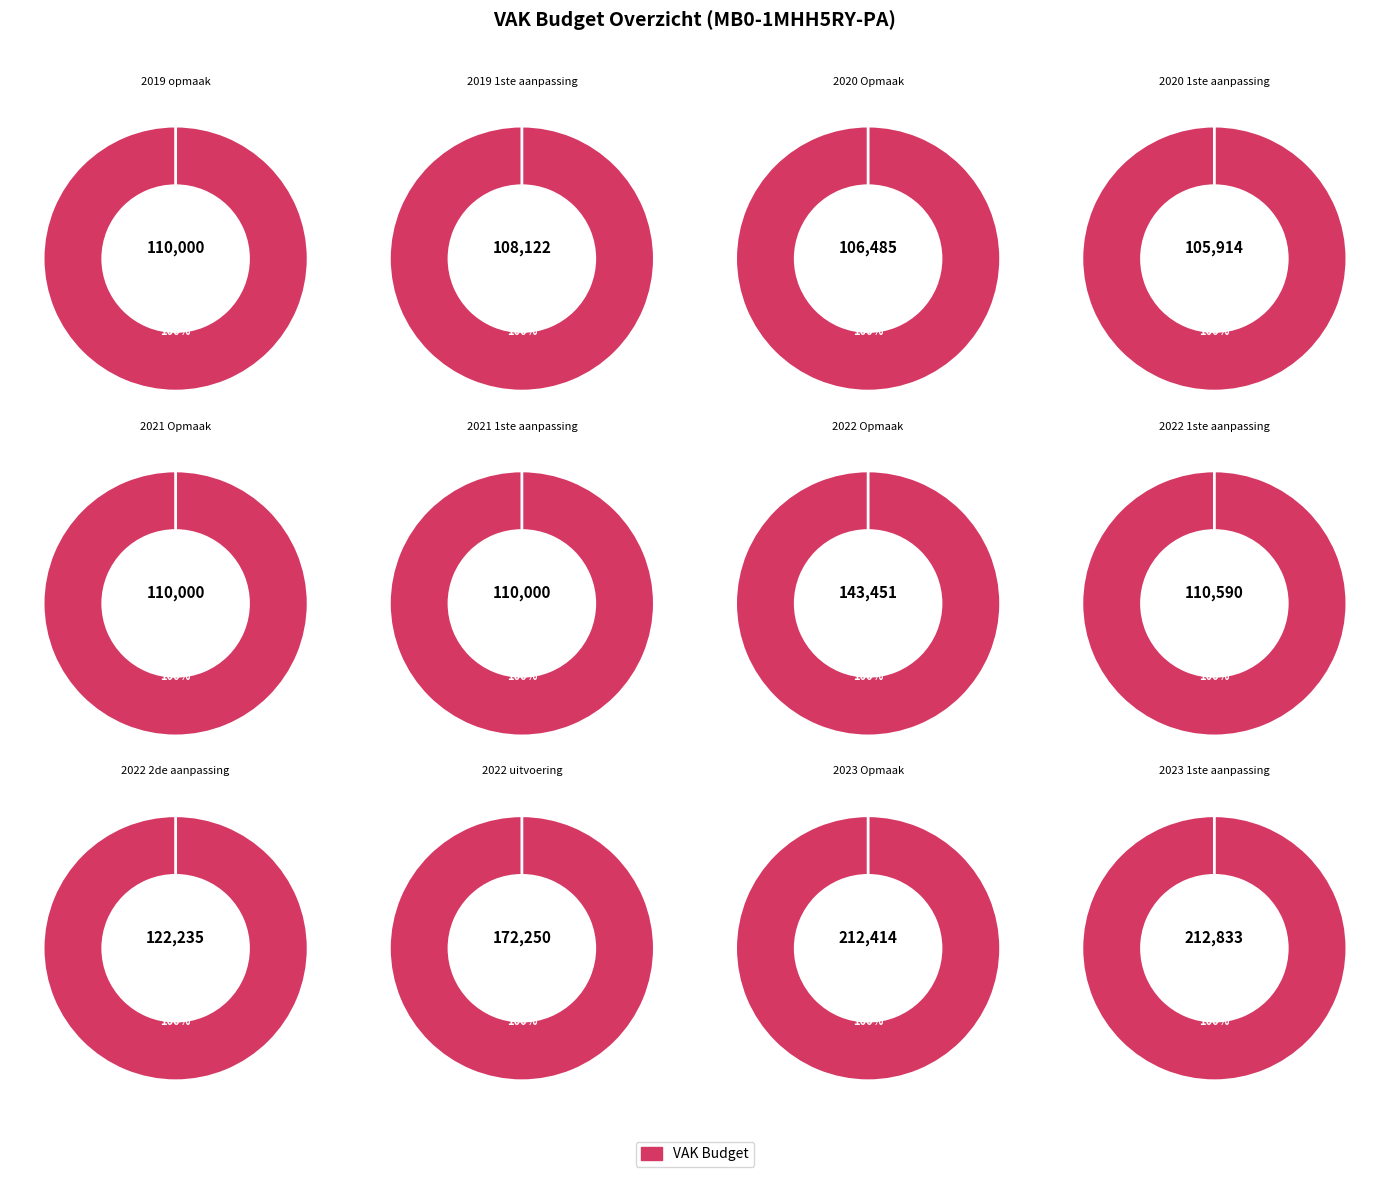

Which category has the smallest portion of the pie?

2020 1ste aanpassing - goedgekeurd